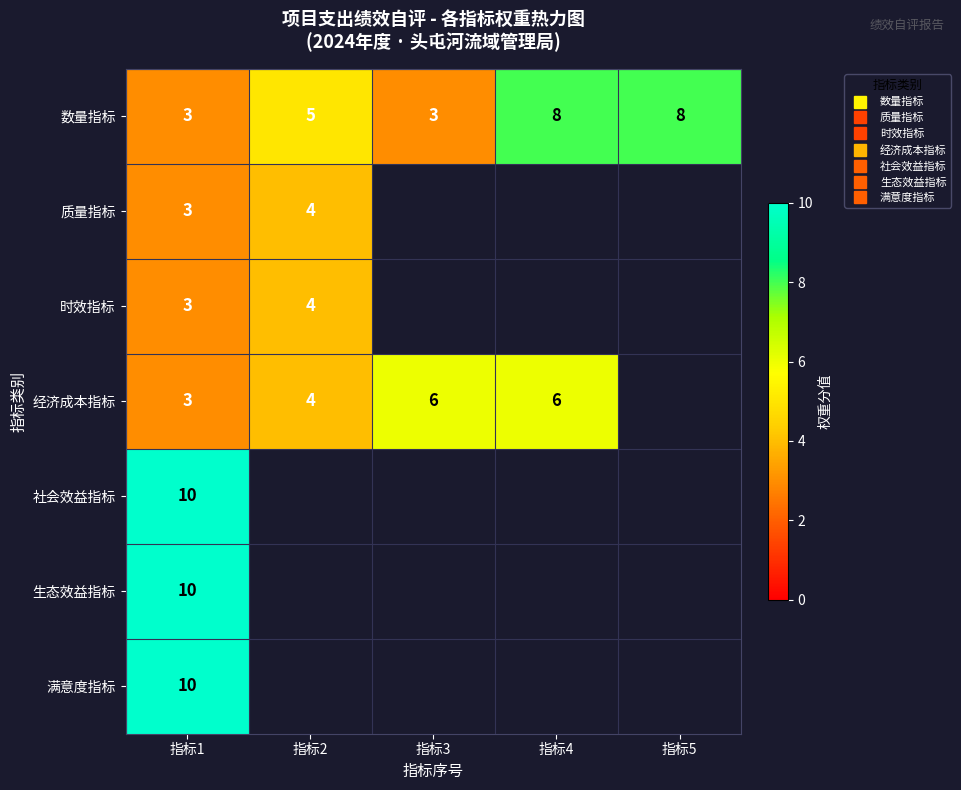

At which label does 质量指标 reach its peak?

指标2